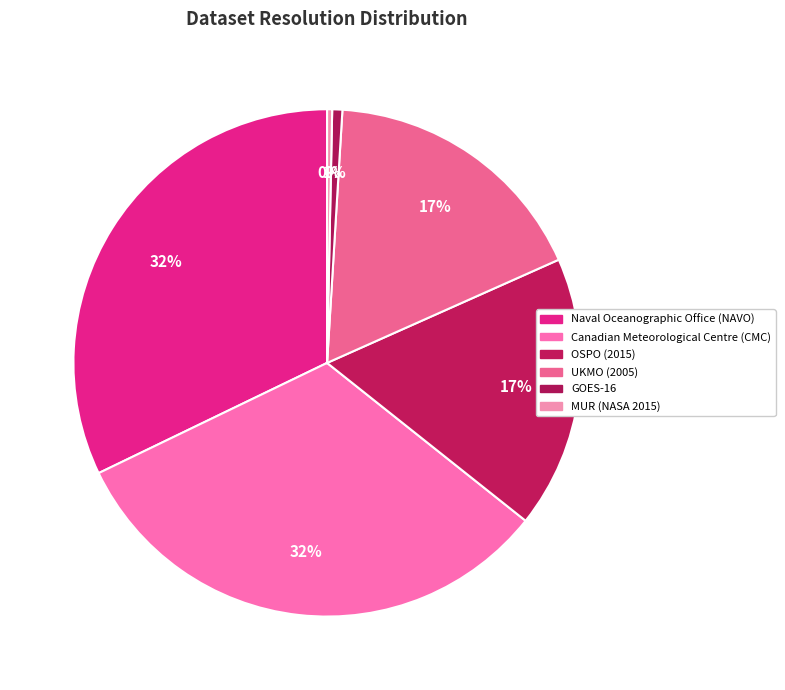

How many segments does this pie chart have?

6